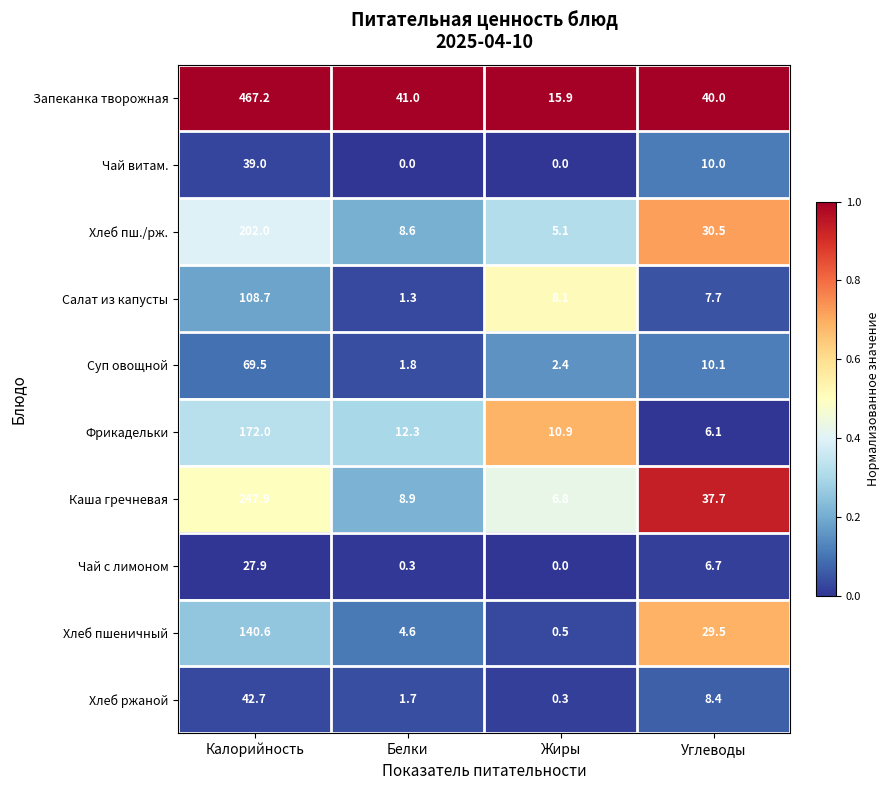

Where is Хлеб пш./рж. nearest to the value 103?

Углеводы